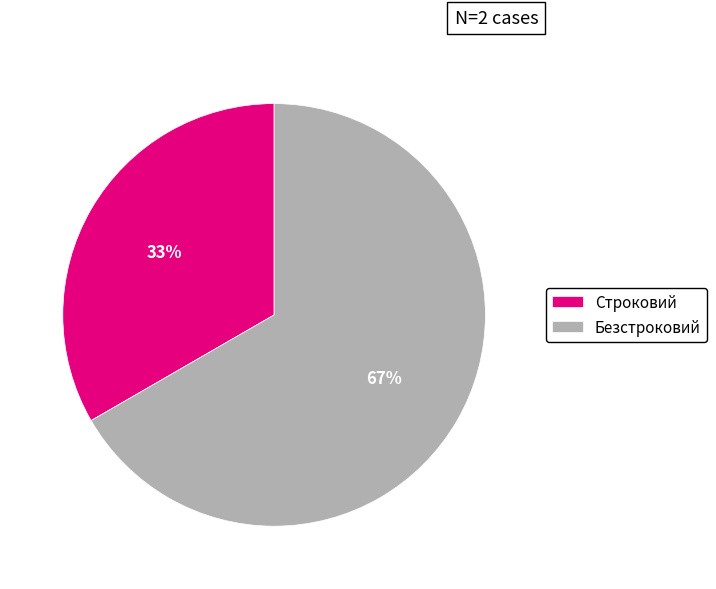

Rank the categories by value from lowest to highest.

Строковий, Безстроковий